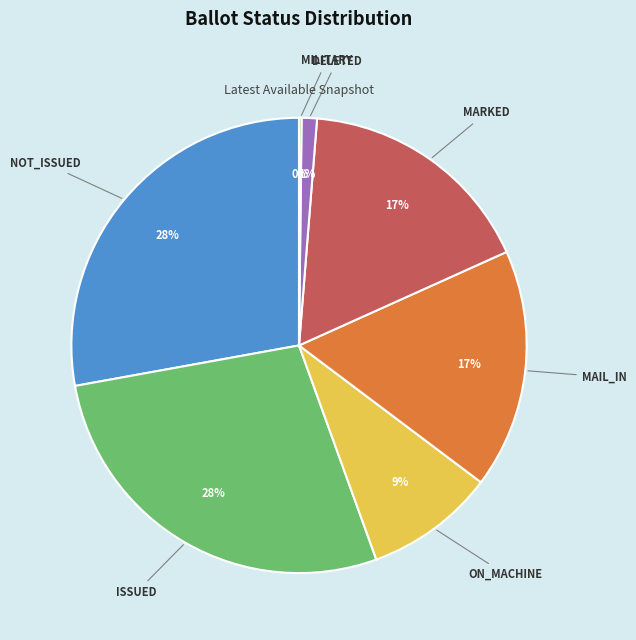

Does NOT_ISSUED represent more than half of the total?

No